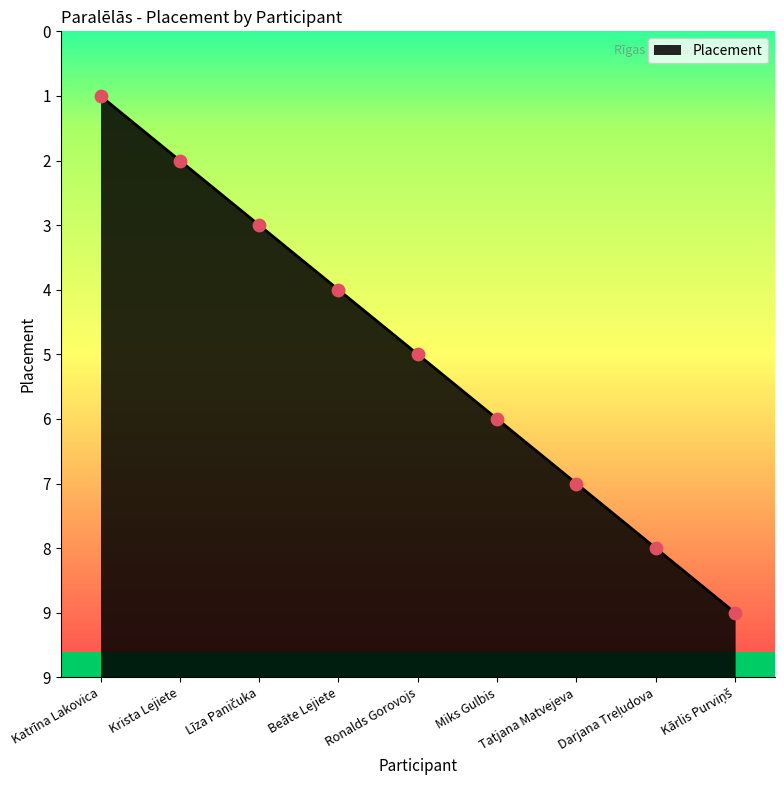

What is the ratio of the value at Līza Paničuka to the value at Katrīna Lakovica?

0.8